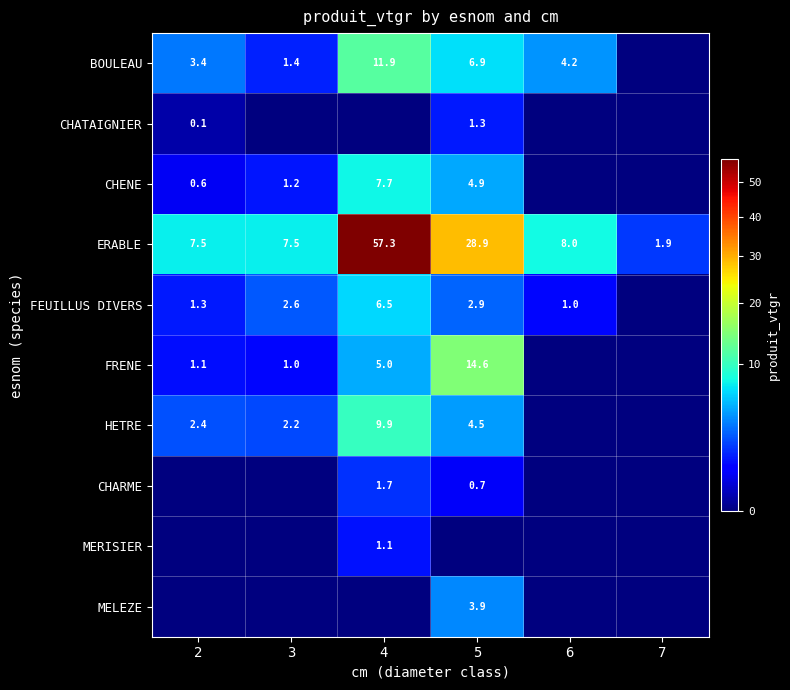

The value of FEUILLUS DIVERS at 6 is 0.5. True or false?

False